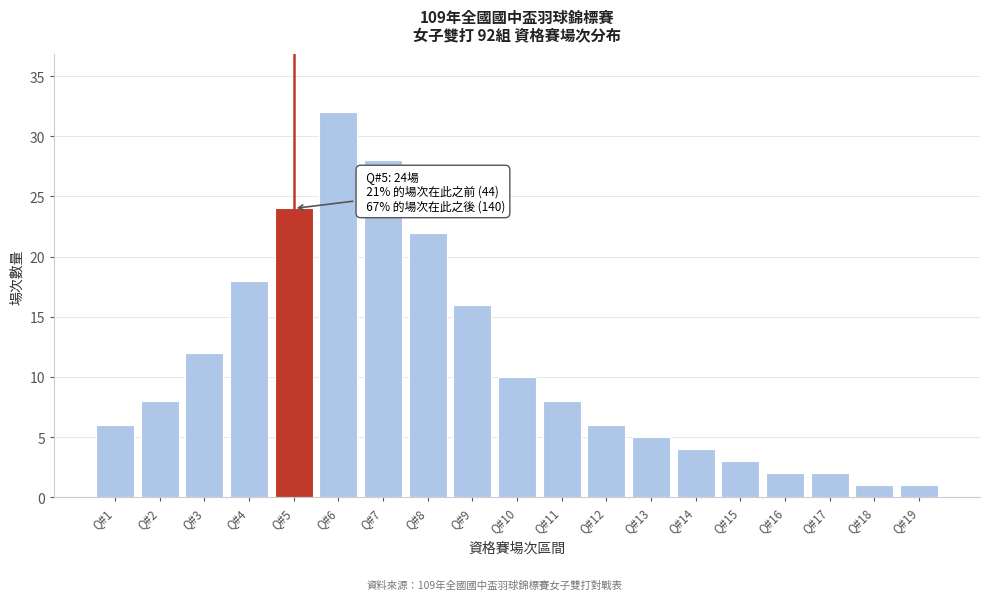

Reading left to right, extract all data points from this chart.

6	8	12	18	24	32	28	22	16	10	8	6	5	4	3	2	2	1	1